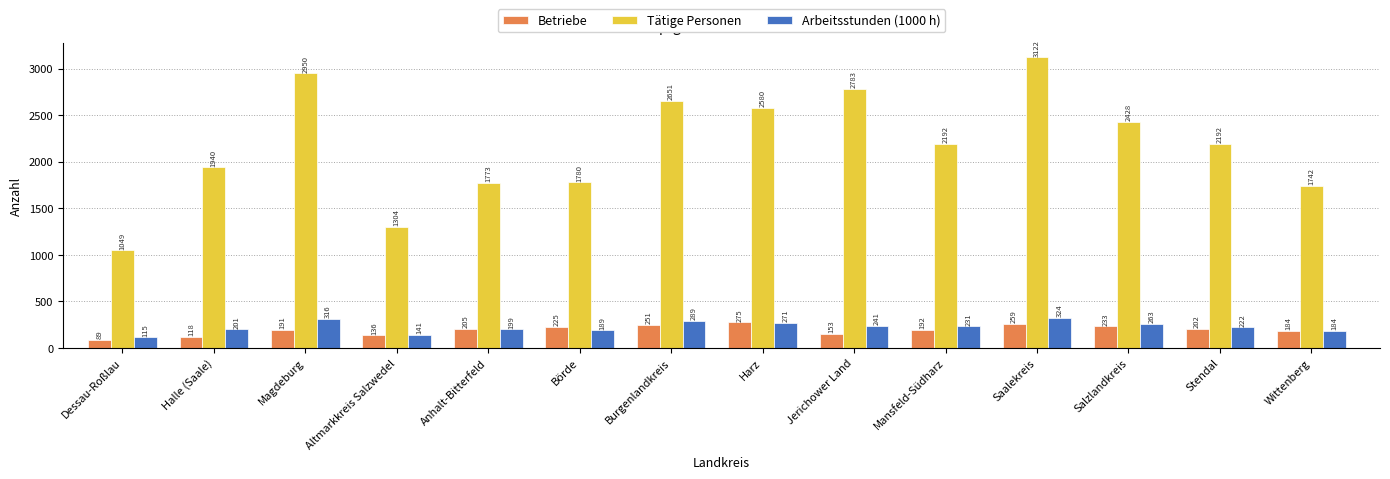

List the series in order of their peak value, lowest first.

Betriebe, Arbeitsstunden (1000 h), Tätige Personen